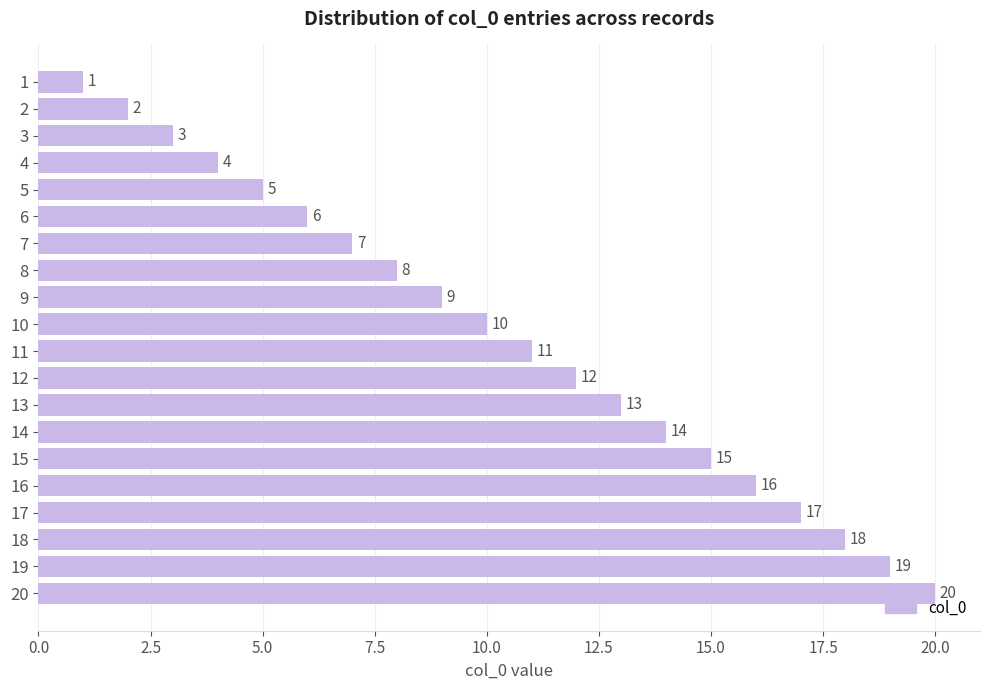

What is the value of the 13th bar from the top?

13